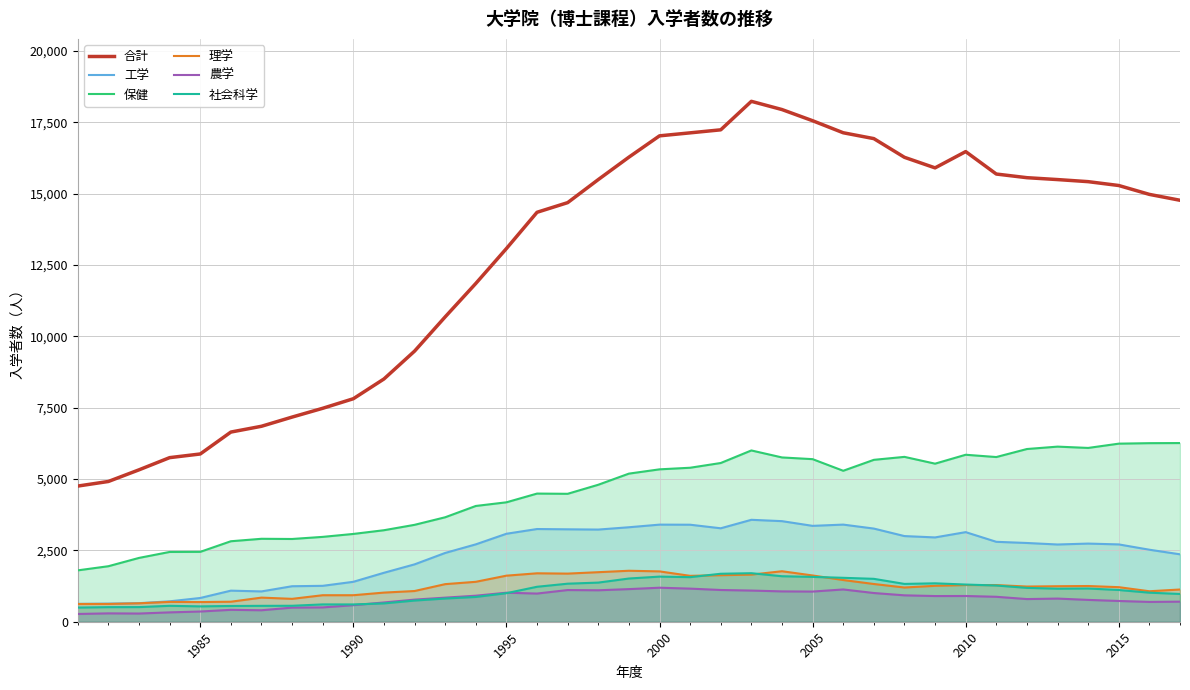

What is the average value of the 社会科学 series?

1070